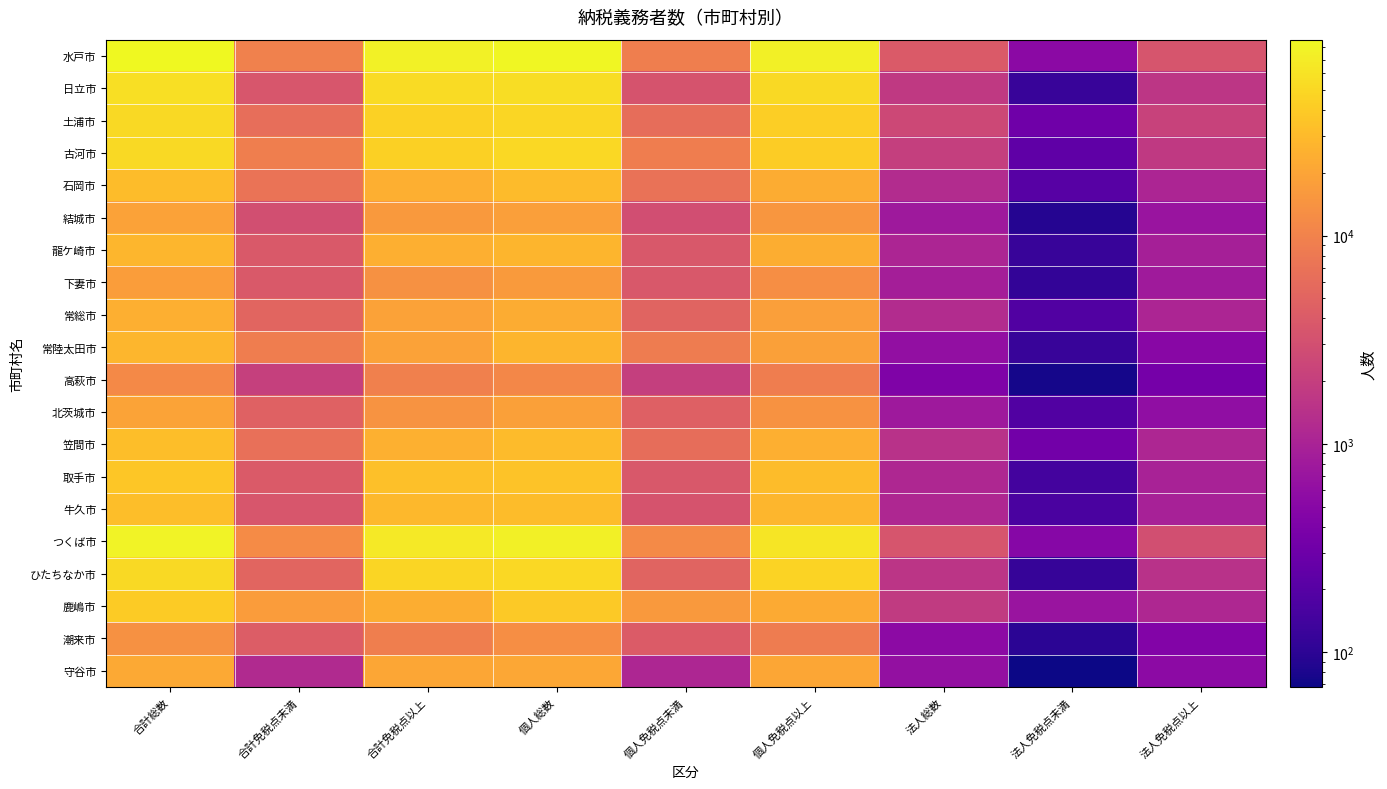

Reading right to left, extract all data points from this chart.

水戸市: 法人免税点以上=3443	法人免税点未満=538	法人総数=3981	個人免税点以上=73996	個人免税点未満=9186	個人総数=83182	合計免税点以上=77439	合計免税点未満=9724	合計総数=87163
日立市: 法人免税点以上=1644	法人免税点未満=121	法人総数=1765	個人免税点以上=51618	個人免税点未満=3385	個人総数=55003	合計免税点以上=53262	合計免税点未満=3506	合計総数=56768
土浦市: 法人免税点以上=2231	法人免税点未満=315	法人総数=2546	個人免税点以上=42766	個人免税点未満=6154	個人総数=48920	合計免税点以上=44997	合計免税点未満=6469	合計総数=51466
古河市: 法人免税点以上=1771	法人免税点未満=237	法人総数=2008	個人免税点以上=41635	個人免税点未満=9002	個人総数=50637	合計免税点以上=43406	合計免税点未満=9239	合計総数=52645
石岡市: 法人免税点以上=1076	法人免税点未満=203	法人総数=1279	個人免税点以上=23391	個人免税点未満=7001	個人総数=30392	合計免税点以上=24467	合計免税点未満=7204	合計総数=31671
結城市: 法人免税点以上=700	法人免税点未満=91	法人総数=791	個人免税点以上=15172	個人免税点未満=2945	個人総数=18117	合計免税点以上=15872	合計免税点未満=3036	合計総数=18908
龍ケ崎市: 法人免税点以上=936	法人免税点未満=121	法人総数=1057	個人免税点以上=23684	個人免税点未満=3720	個人総数=27404	合計免税点以上=24620	合計免税点未満=3841	合計総数=28461
下妻市: 法人免税点以上=797	法人免税点未満=110	法人総数=907	個人免税点以上=12902	個人免税点未満=3731	個人総数=16633	合計免税点以上=13699	合計免税点未満=3841	合計総数=17540
常総市: 法人免税点以上=1077	法人免税点未満=183	法人総数=1260	個人免税点以上=17983	個人免税点未満=4966	個人総数=22949	合計免税点以上=19060	合計免税点未満=5149	合計総数=24209
常陸太田市: 法人免税点以上=499	法人免税点未満=119	法人総数=618	個人免税点以上=18716	個人免税点未満=8762	個人総数=27478	合計免税点以上=19215	合計免税点未満=8881	合計総数=28096
高萩市: 法人免税点以上=349	法人免税点未満=76	法人総数=425	個人免税点以上=9010	個人免税点未満=2018	個人総数=11028	合計免税点以上=9359	合計免税点未満=2094	合計総数=11453
北茨城市: 法人免税点以上=591	法人免税点未満=184	法人総数=775	個人免税点以上=13942	個人免税点未満=4573	個人総数=18515	合計免税点以上=14533	合計免税点未満=4757	合計総数=19290
笠間市: 法人免税点以上=1113	法人免税点未満=334	法人総数=1447	個人免税点以上=24310	個人免税点未満=6197	個人総数=30507	合計免税点以上=25423	合計免税点未満=6531	合計総数=31954
取手市: 法人免税点以上=992	法人免税点未満=145	法人総数=1137	個人免税点以上=31854	個人免税点未満=3778	個人総数=35632	合計免税点以上=32846	合計免税点未満=3923	合計総数=36769
牛久市: 法人免税点以上=965	法人免税点未満=166	法人総数=1131	個人免税点以上=28049	個人免税点未満=3379	個人総数=31428	合計免税点以上=29014	合計免税点未満=3545	合計総数=32559
つくば市: 法人免税点以上=2990	法人免税点未満=490	法人総数=3480	個人免税点以上=63153	個人免税点未満=11785	個人総数=74938	合計免税点以上=66143	合計免税点未満=12275	合計総数=78418
ひたちなか市: 法人免税点以上=1460	法人免税点未満=117	法人総数=1577	個人免税点以上=46121	個人免税点未満=4956	個人総数=51077	合計免税点以上=47581	合計免税点未満=5073	合計総数=52654
鹿嶋市: 法人免税点以上=1121	法人免税点未満=700	法人総数=1821	個人免税点以上=22712	個人免税点未満=16110	個人総数=38822	合計免税点以上=23833	合計免税点未満=16810	合計総数=40643
潮来市: 法人免税点以上=445	法人免税点未満=100	法人総数=545	個人免税点以上=8807	個人免税点未満=4063	個人総数=12870	合計免税点以上=9252	合計免税点未満=4163	合計総数=13415
守谷市: 法人免税点以上=552	法人免税点未満=67	法人総数=619	個人免税点以上=20398	個人免税点未満=1112	個人総数=21510	合計免税点以上=20950	合計免税点未満=1179	合計総数=22129